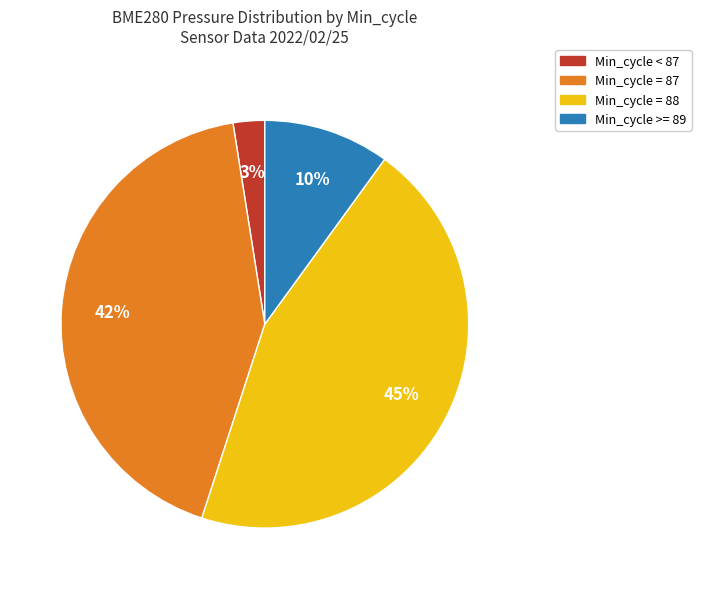

Is there any slice that represents more than half of the pie?

No